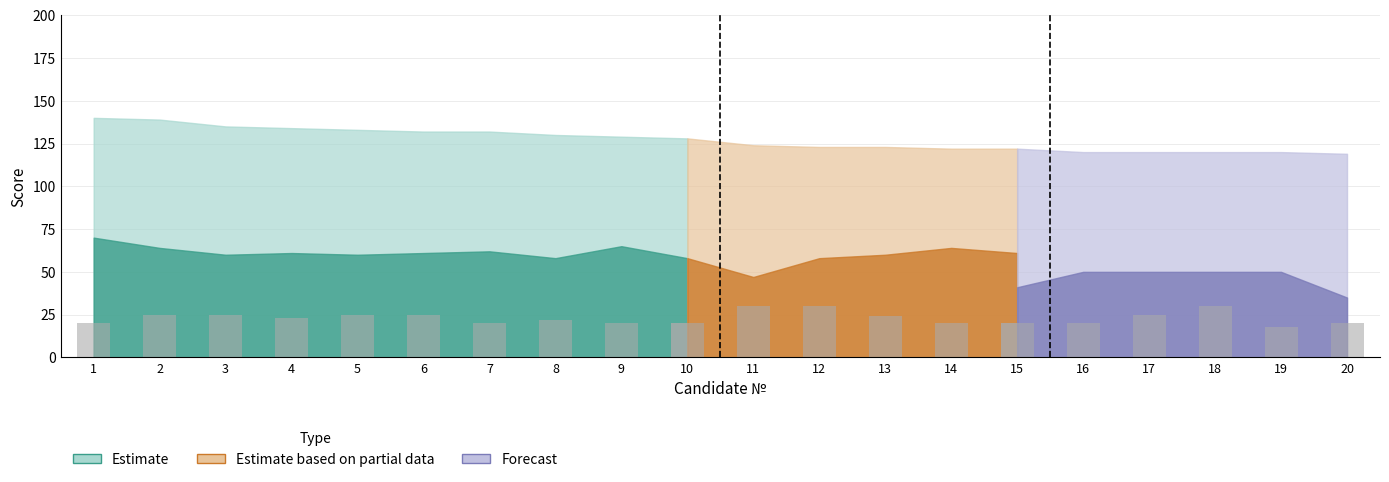

What is the value of the 7th bar from the left?

20